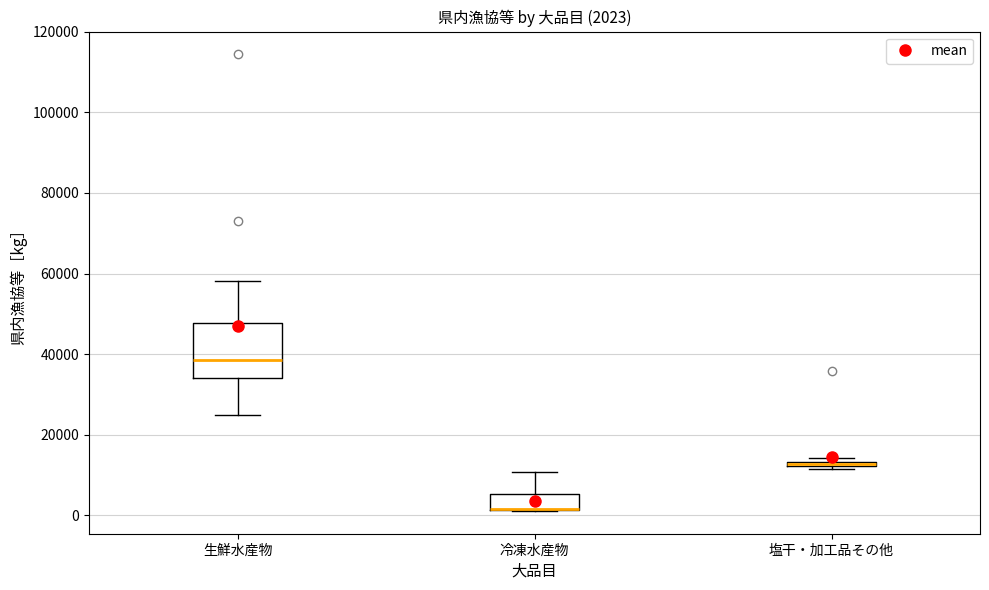

Which box is the tallest, from its lower edge to its upper edge?

生鮮水産物